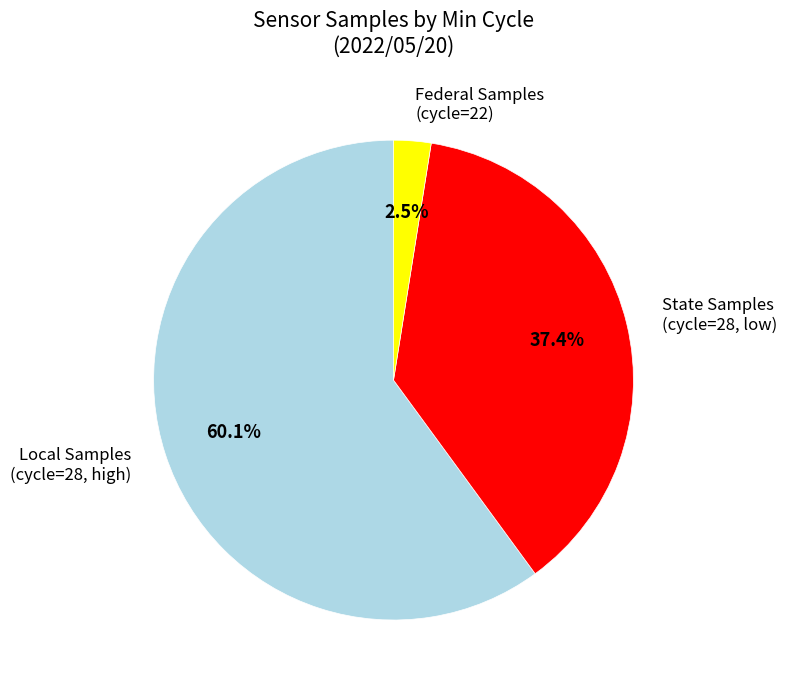

What is the largest slice in the pie chart?

Local Samples (cycle=28, high)